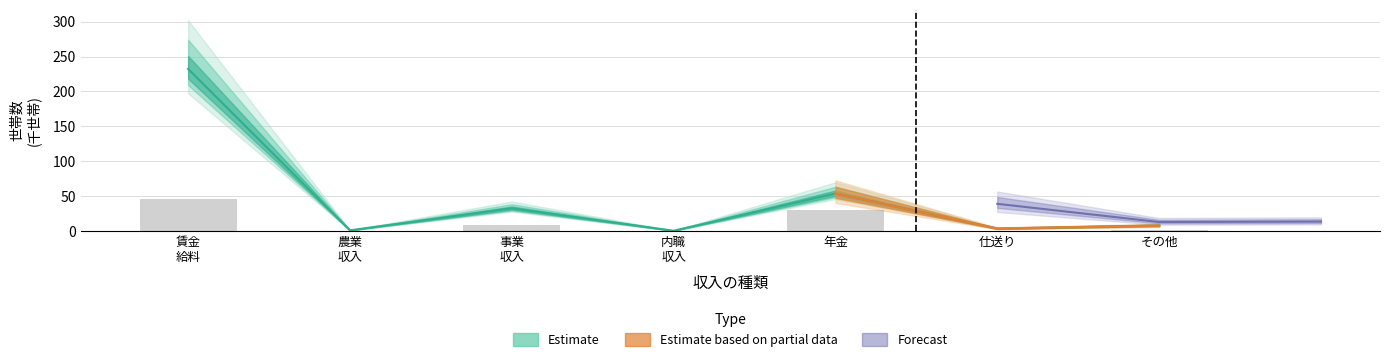

What is the sum of all values?

86.7